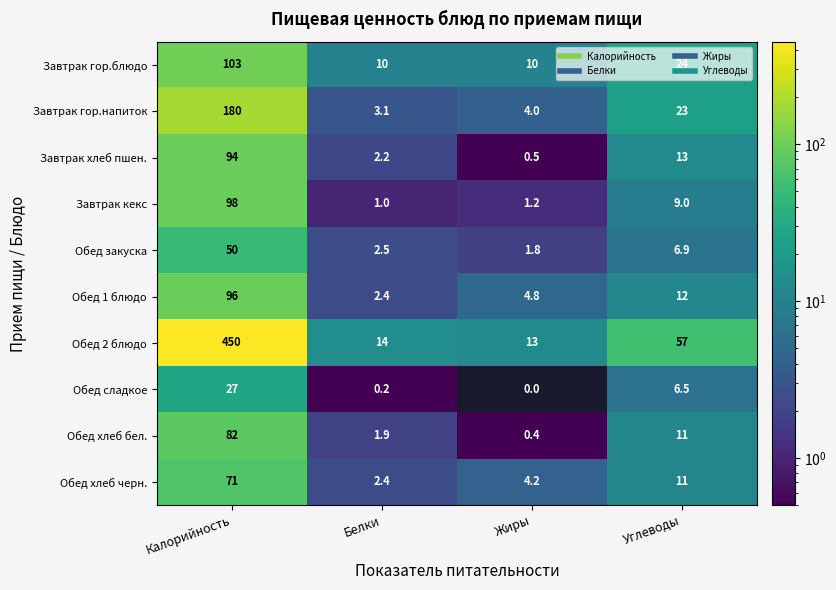

At how many categories does at least one series exceed 147?

1